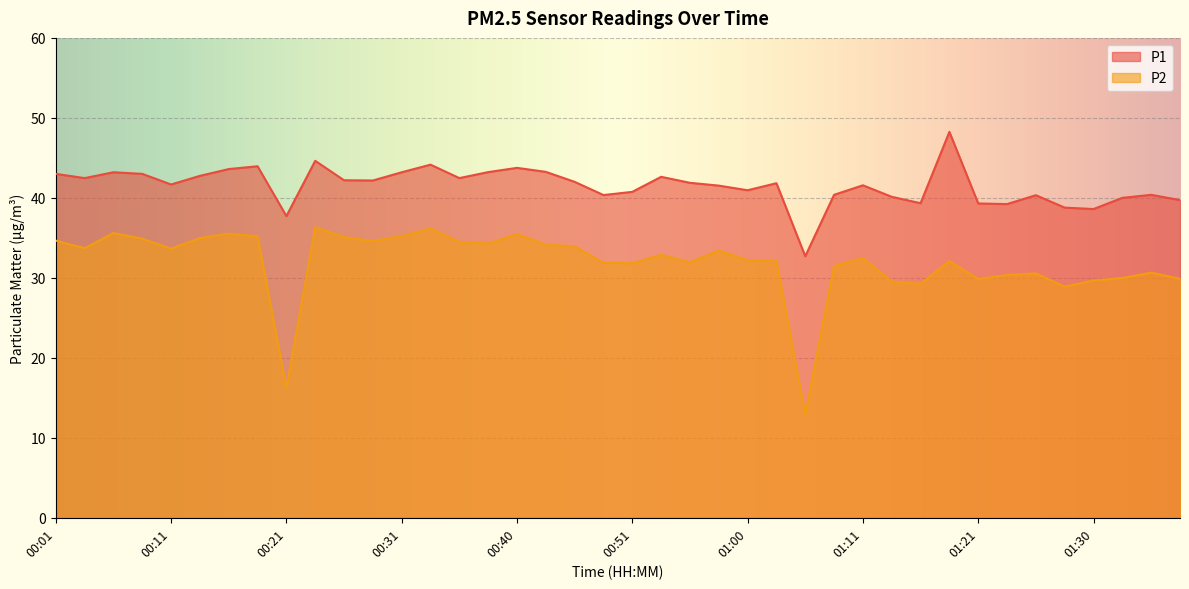

True or false: P2 has a value of 31.5 at 01:08.

True